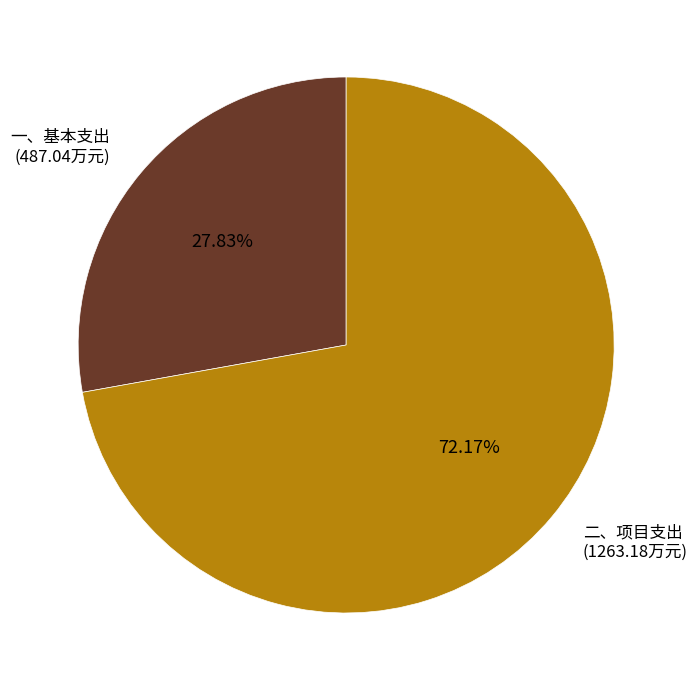

To the nearest percent, what is the average slice percentage?

50%